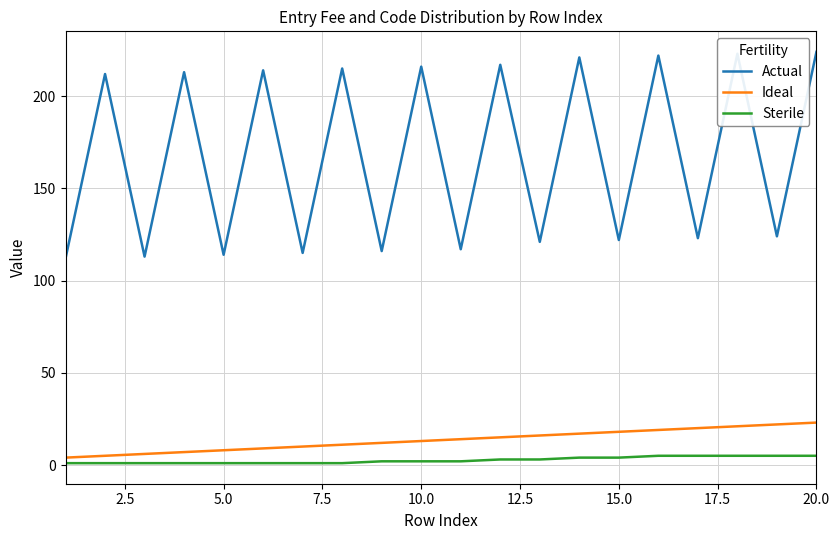

Is this an area chart (filled region under the line)?

No